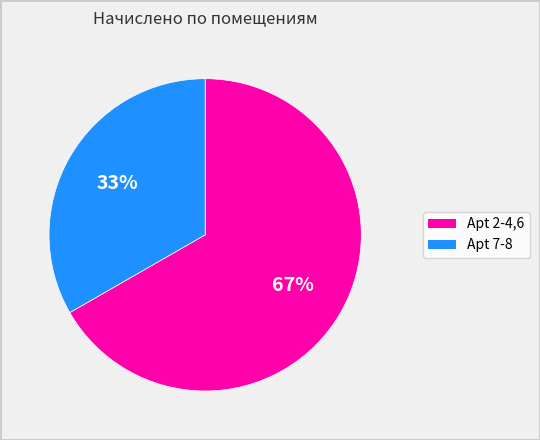

Is there any slice that represents more than half of the pie?

Yes